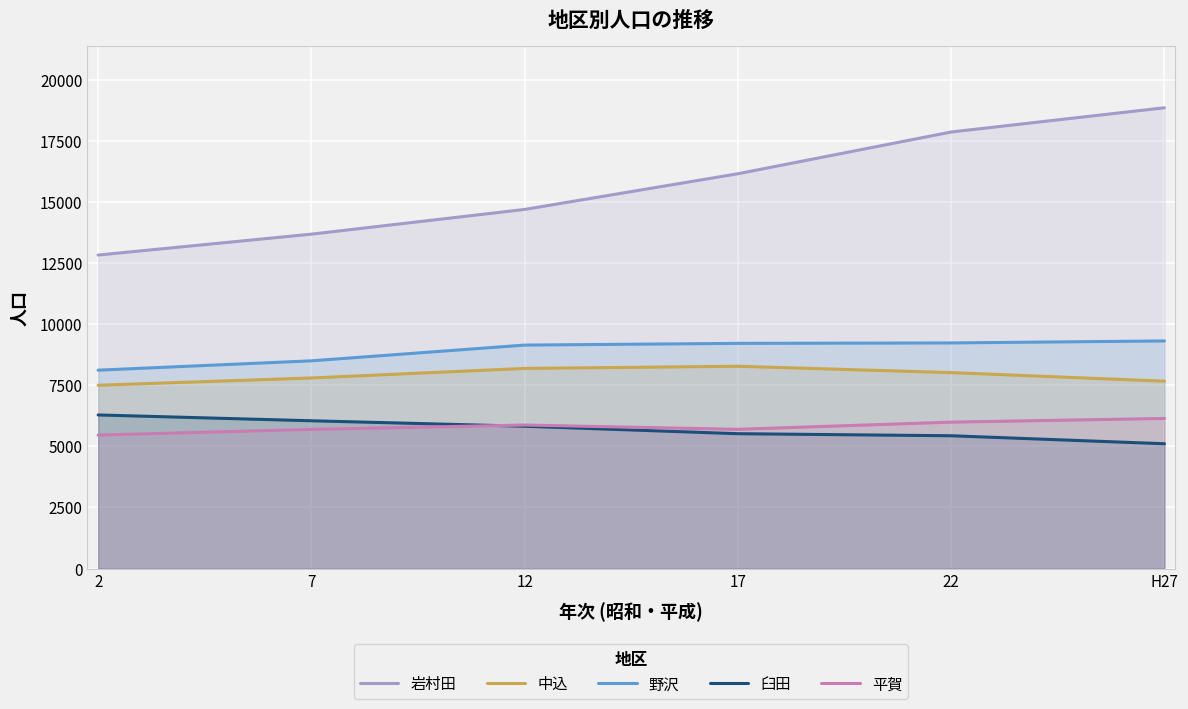

At how many categories does at least one series exceed 17489?

2